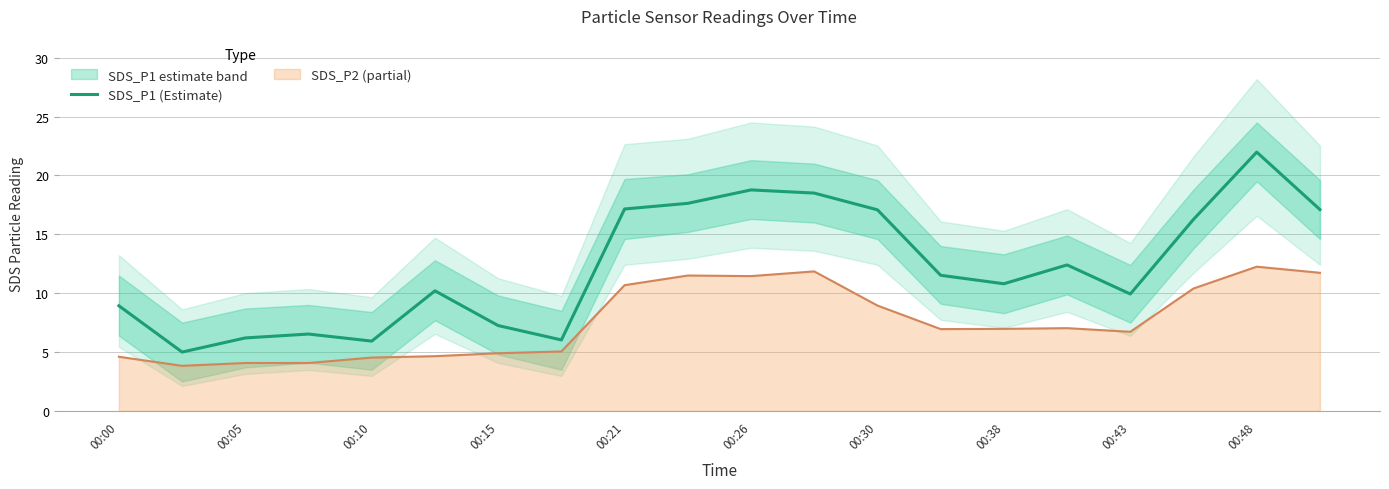

The value of SDS_P1 (Estimate) at 00:38 is 10.8. True or false?

True